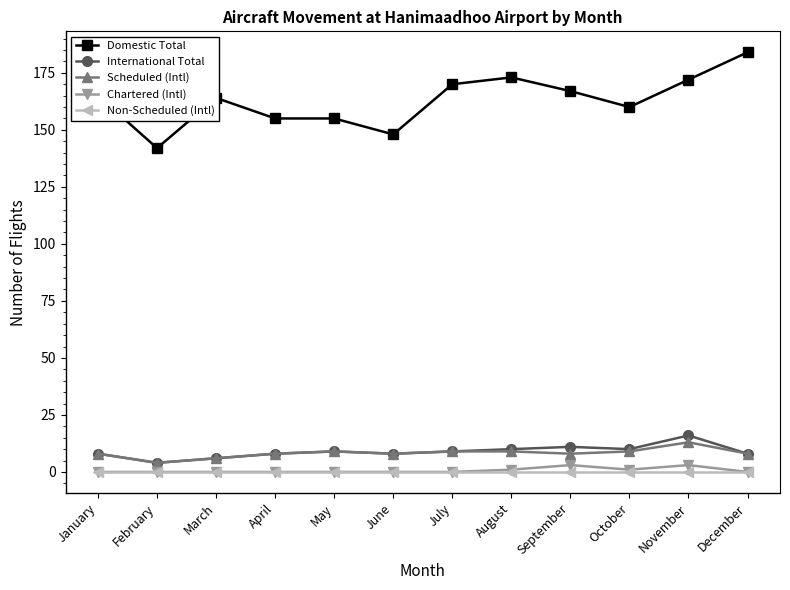

Reading left to right, extract all data points from this chart.

Domestic Total: 165	142	164	155	155	148	170	173	167	160	172	184
International Total: 8	4	6	8	9	8	9	10	11	10	16	8
Scheduled (Intl): 8	4	6	8	9	8	9	9	8	9	13	8
Chartered (Intl): 0	0	0	0	0	0	0	1	3	1	3	0
Non-Scheduled (Intl): 0	0	0	0	0	0	0	0	0	0	0	0